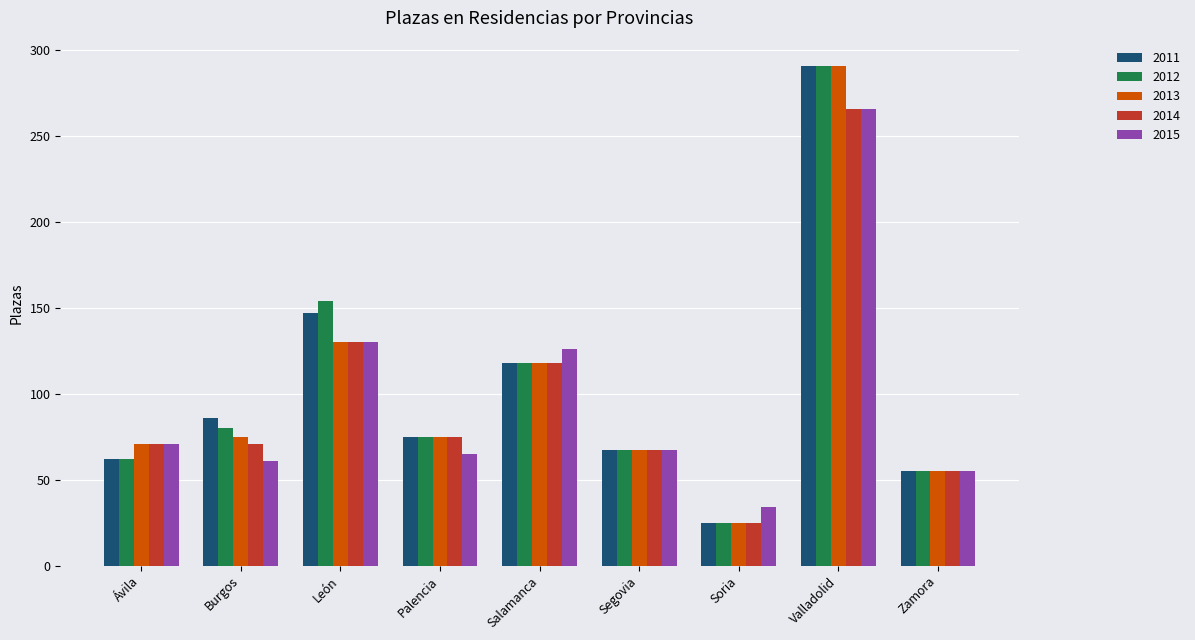

What is the difference between the maximum and minimum values in the 2011 series?

266